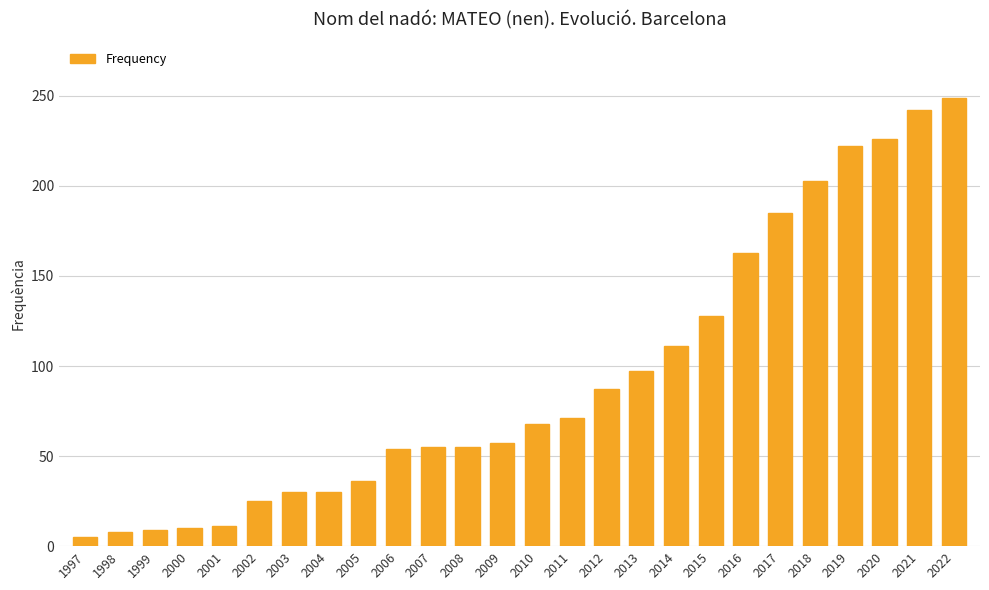

What is the greatest value displayed?

249